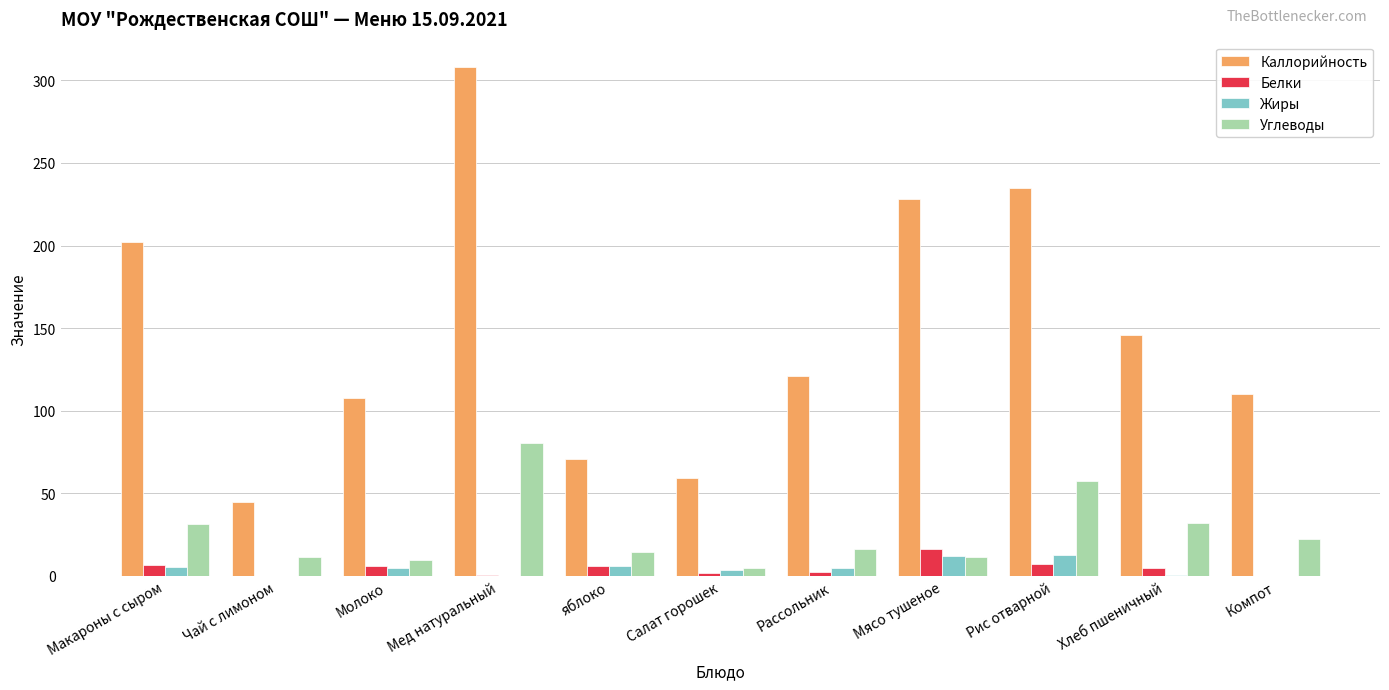

What is the highest value of the Белки series?

16.2